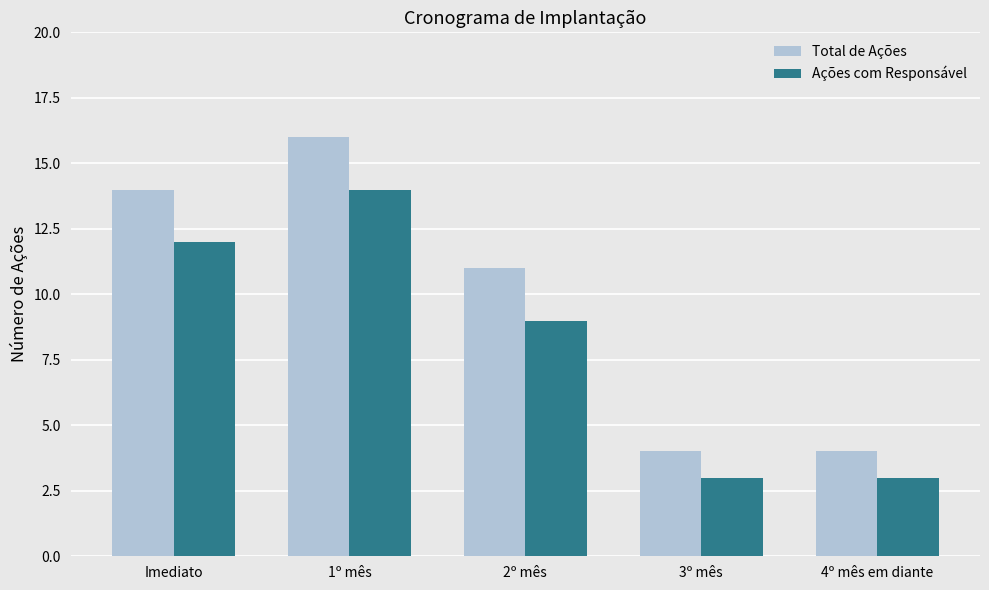

What position from the right is 1º mês?

4